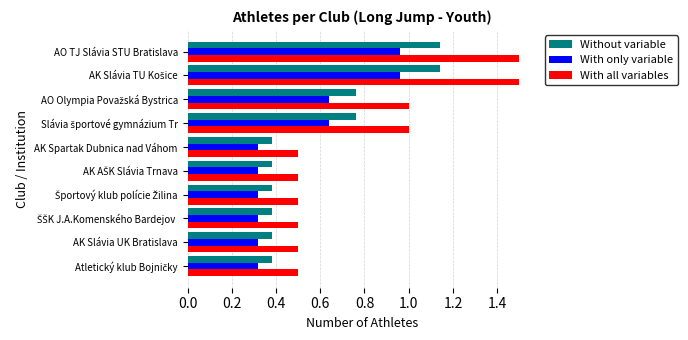

What is the maximum value for With all variables?

1.5